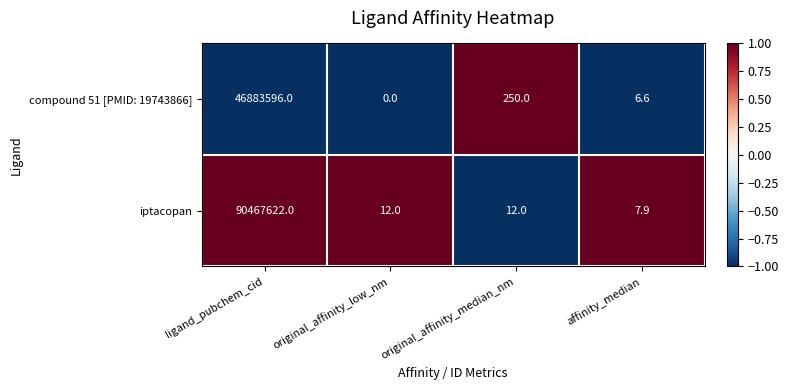

List the series in order of their peak value, highest first.

iptacopan, compound 51 [PMID: 19743866]